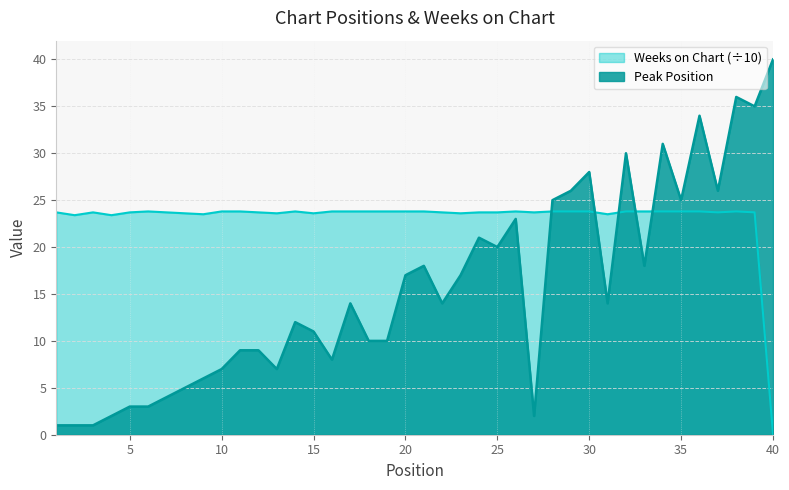

Which has a higher value, 36 or 30?

36